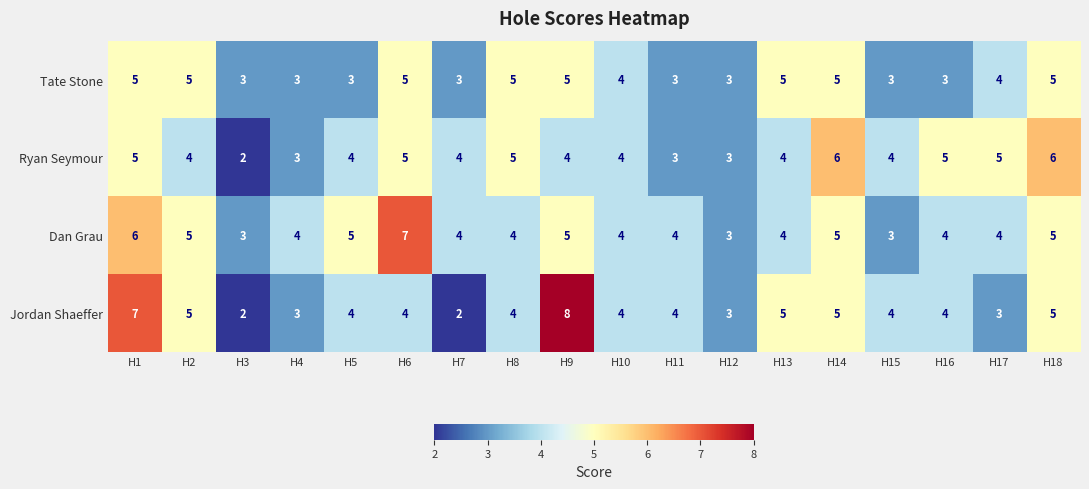

What is the approximate value of Dan Grau at H2?

5